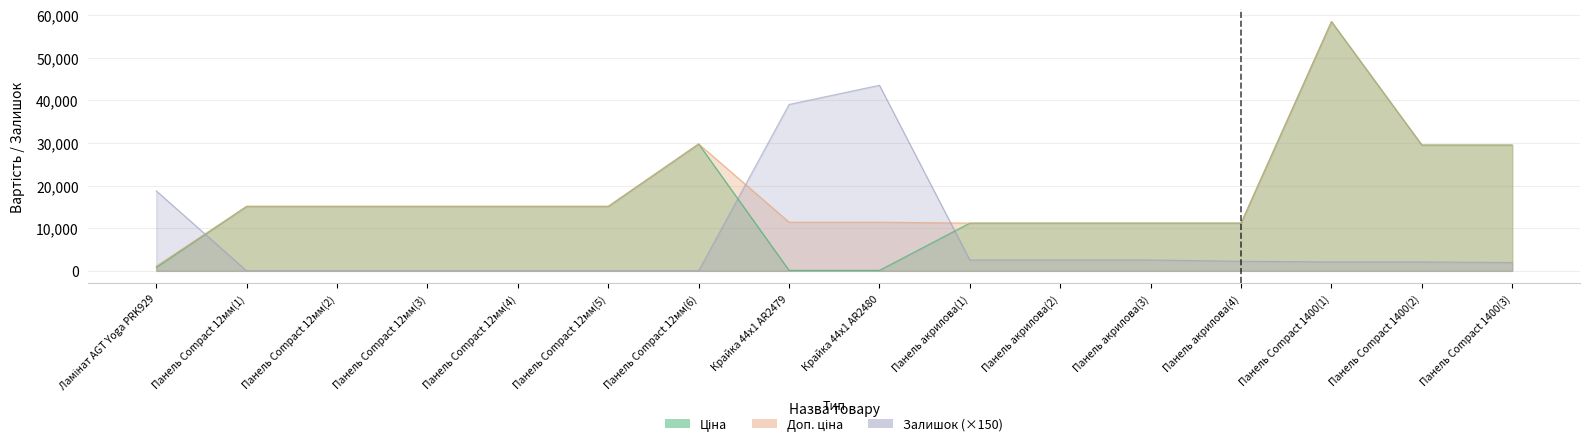

The value of Залишок at Панель Compact 12мм(2) is -24494.5. True or false?

False